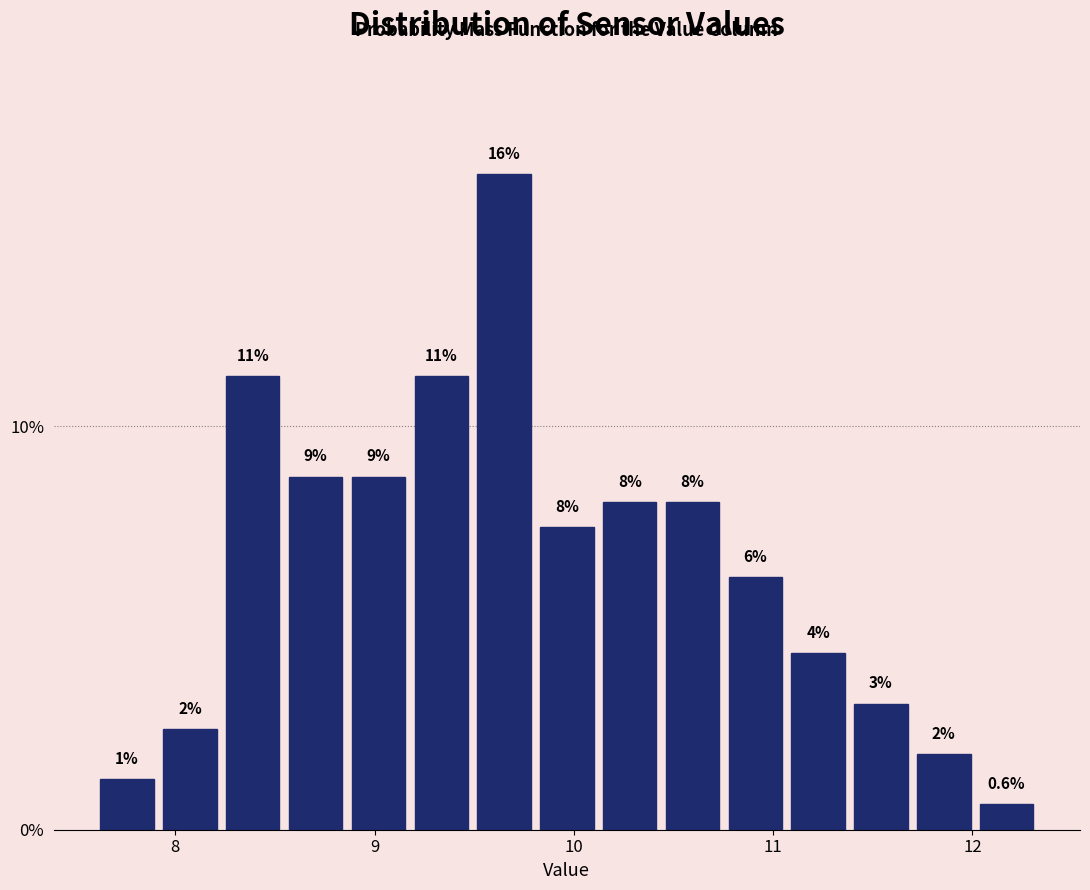

Read against the x-axis, roughly where is the centre of the tallest bar?

9.6